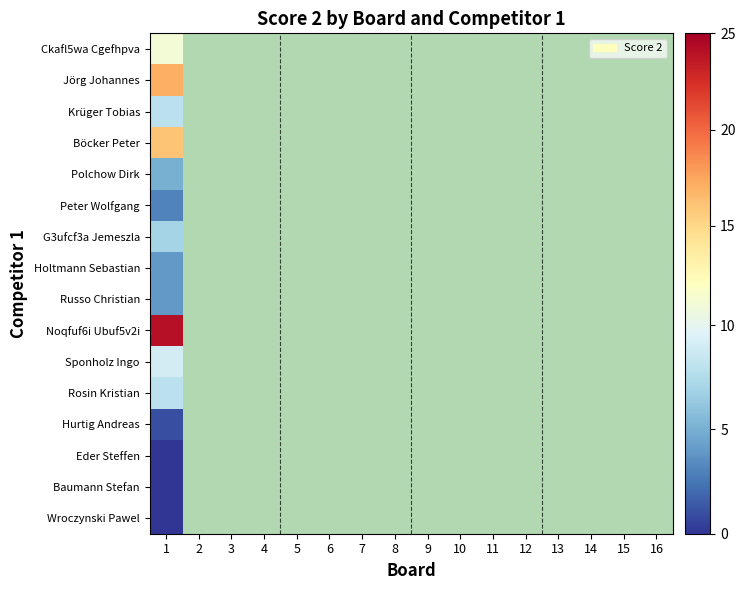

Rank the series by their maximum value, from lowest to highest.

Eder Steffen, Baumann Stefan, Wroczynski Pawel, Hurtig Andreas, Peter Wolfgang, Holtmann Sebastian, Russo Christian, Polchow Dirk, G3ufcf3a Jemeszla, Krüger Tobias, Rosin Kristian, Sponholz Ingo, Ckafl5wa Cgefhpva, Böcker Peter, Jörg Johannes, Noqfuf6i Ubuf5v2i